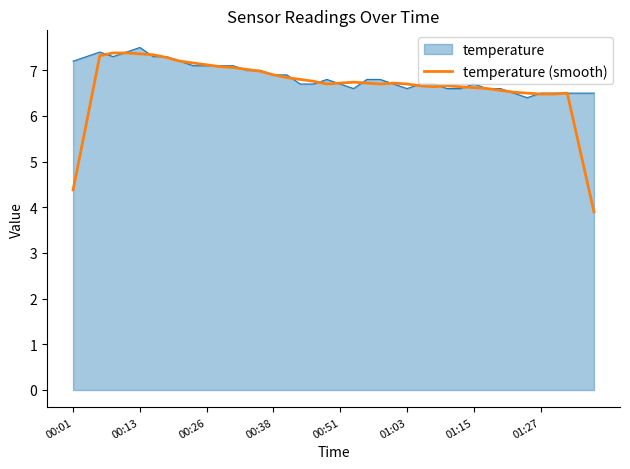

What is the minimum value for temperature (smooth)?

3.9